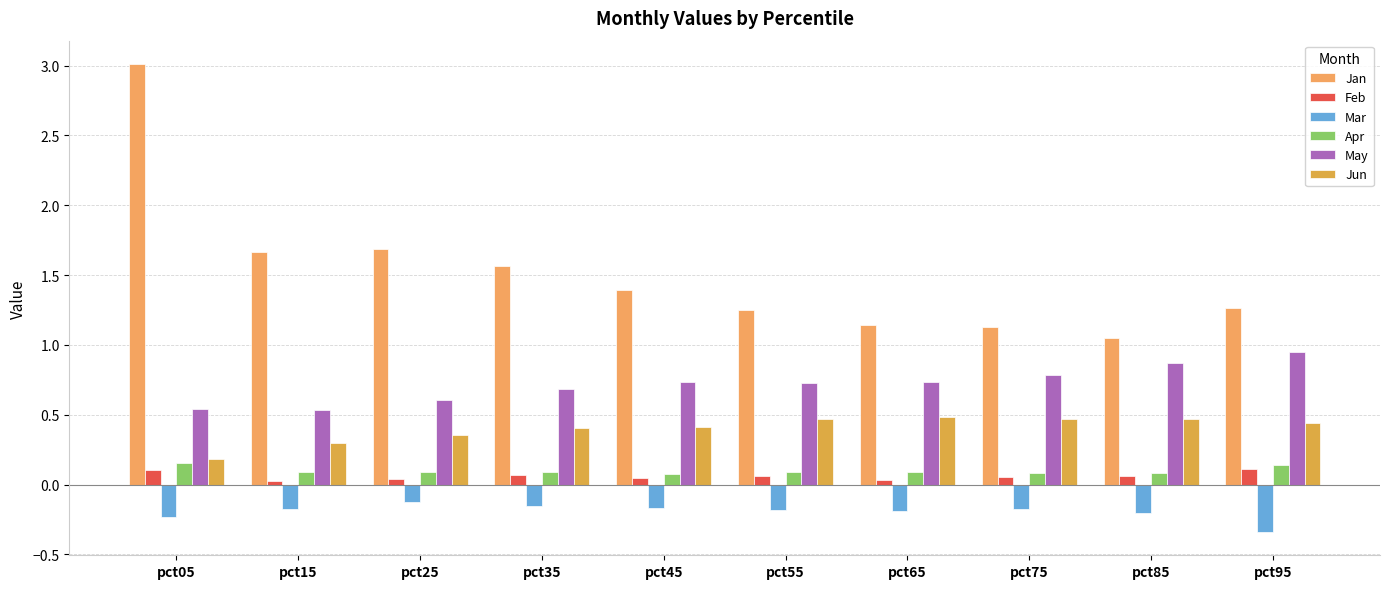

How many bars are there in each group?

6